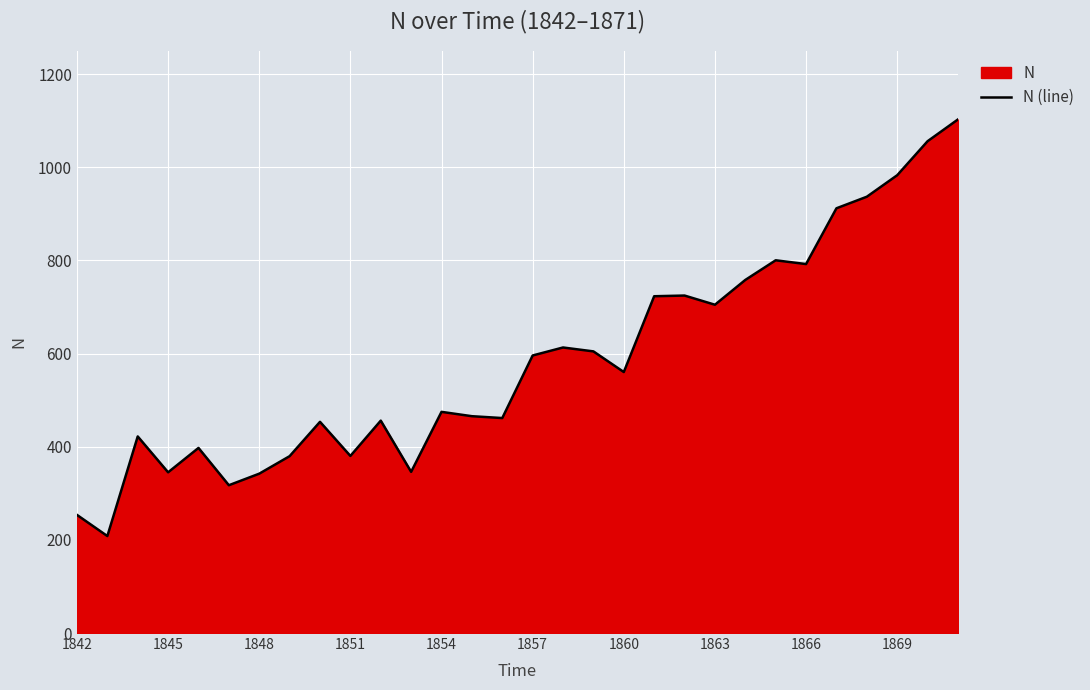

True or false: the data shows 1106.9 at 1863.

False